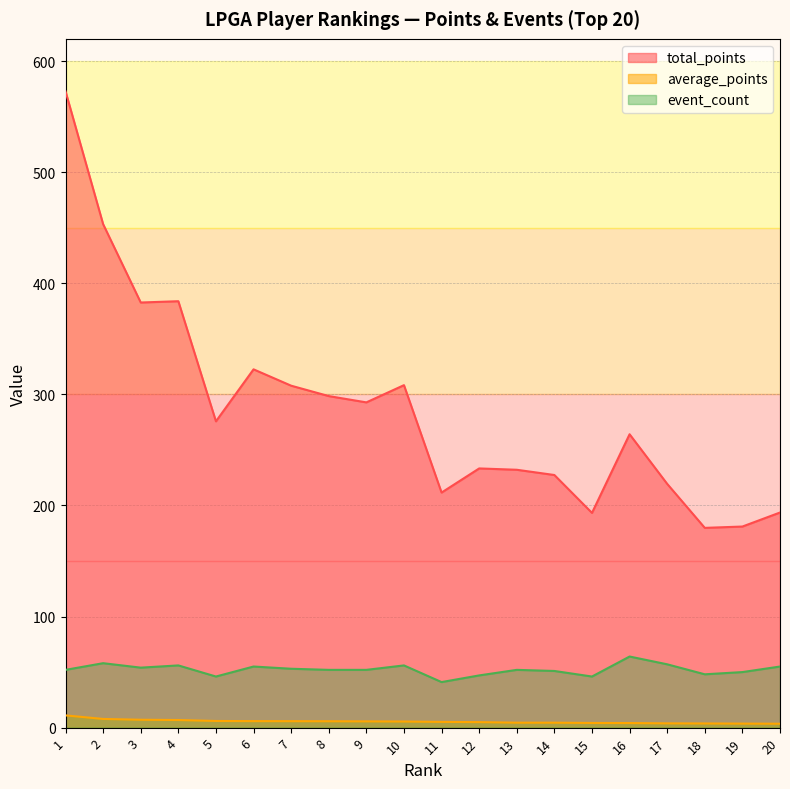

How many values in the average_points series exceed 5?

11